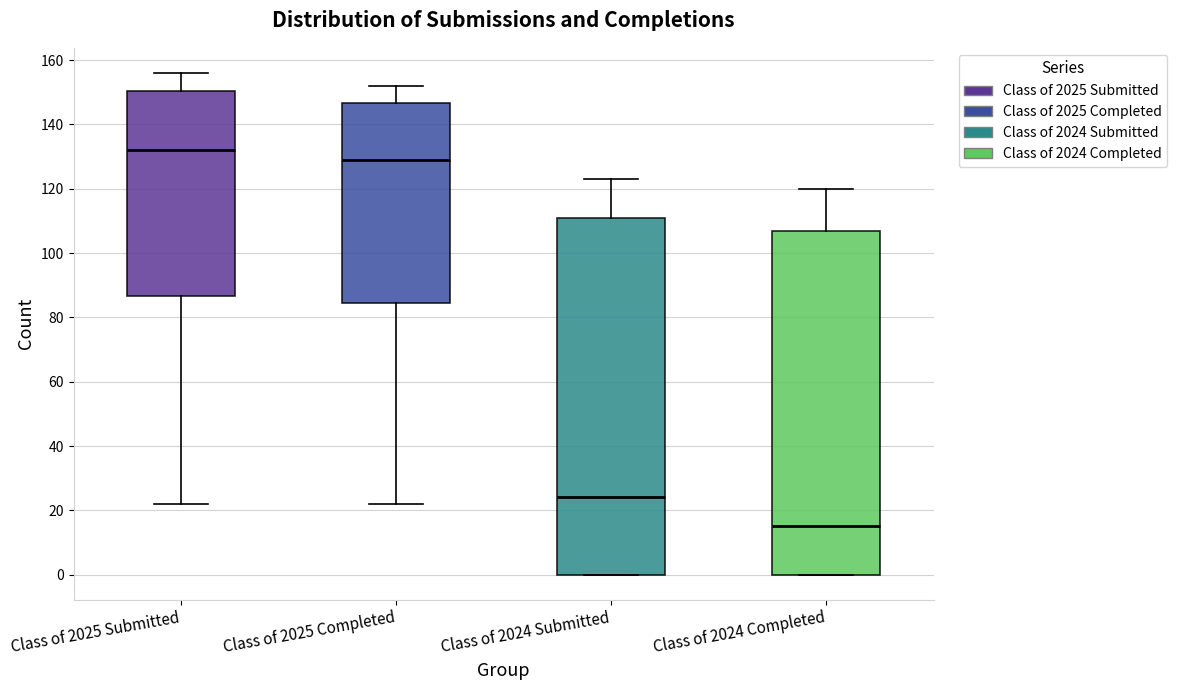

Reading left to right, transcribe this box plot: for each box, give where its median line is, the range the box spans, and where its two whiskers end, as read against the y-axis. The values are not printed on the chart, so give them approximately, as read against the axis.

Class of 2025 Submitted: median 132, box 86 to 150, whiskers 22 to 156
Class of 2025 Completed: median 130, box 84 to 146, whiskers 22 to 152
Class of 2024 Submitted: median 24, box 0 to 112, whiskers 0 to 124
Class of 2024 Completed: median 16, box 0 to 108, whiskers 0 to 120